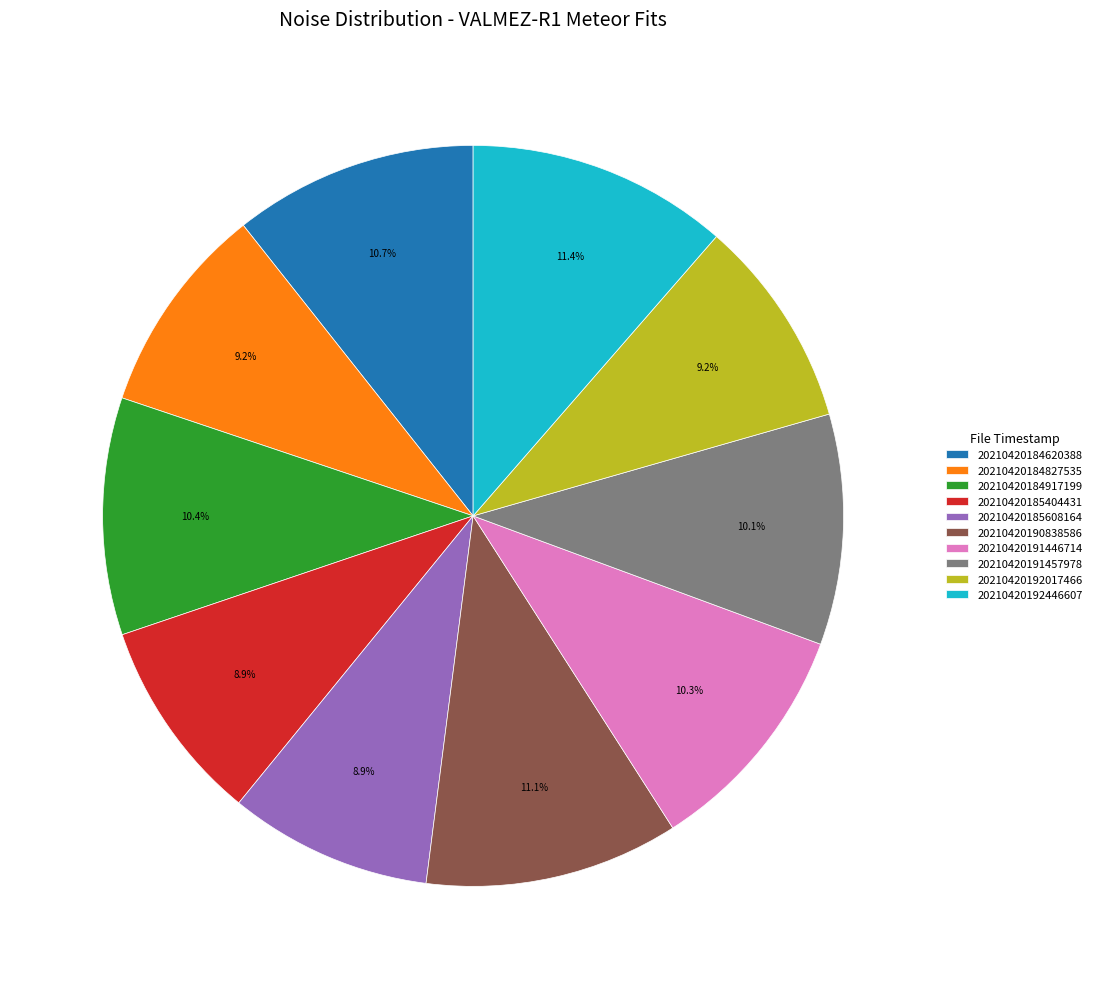

Do 20210420184827535 and 20210420191457978 together represent more than half of the pie?

No